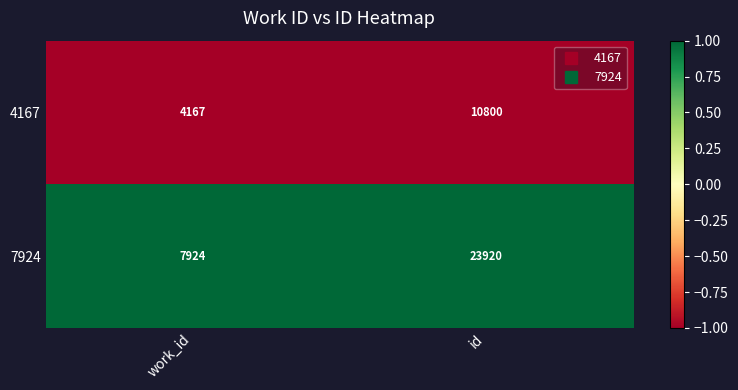

Rank the series by their maximum value, from highest to lowest.

7924, 4167